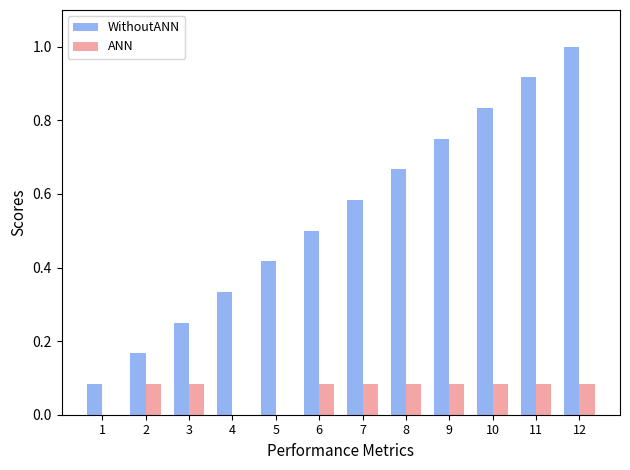

What is the maximum value shown in the chart?

1.0